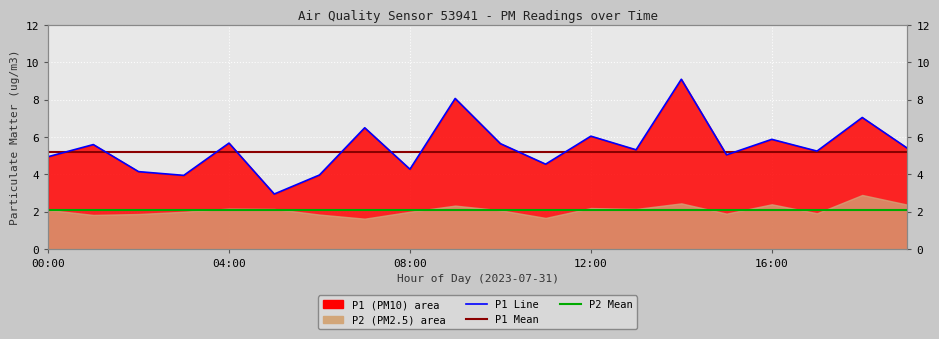

What is the label of the 2nd point from the left?

04:00